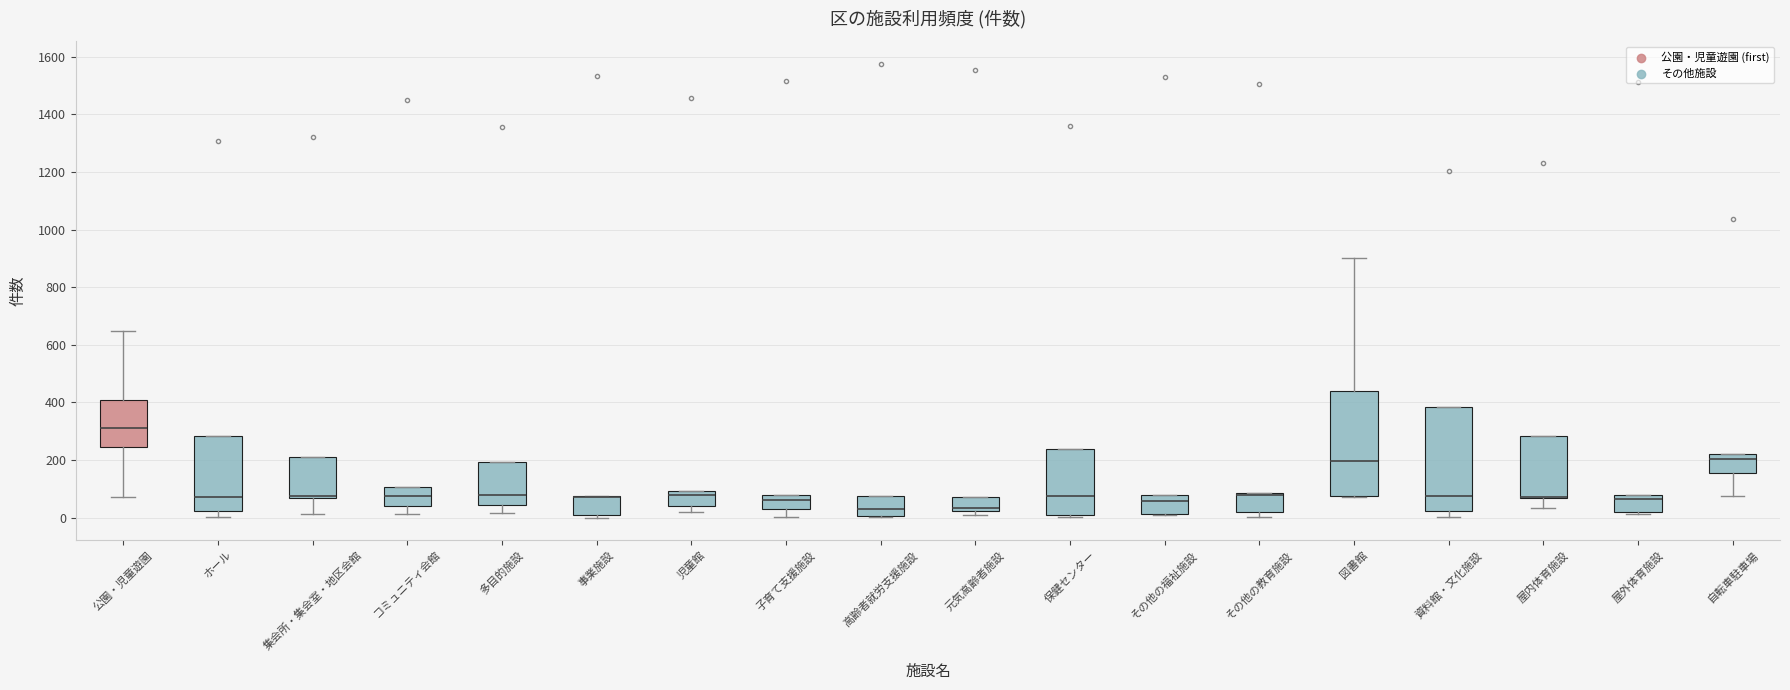

Reading left to right, transcribe this box plot: for each box, give where its median line is, the range the box spans, and where its two whiskers end, as read against the y-axis. The values are not printed on the chart, so give them approximately, as read against the axis.

公園・児童遊園: median 320, box 240 to 400, whiskers 80 to 640
ホール: median 80, box 20 to 280, whiskers 0 to 280
集会所・集会室・地区会館: median 80, box 60 to 220, whiskers 20 to 220
コミュニティ会館: median 80, box 40 to 100, whiskers 20 to 100
多目的施設: median 80, box 40 to 200, whiskers 20 to 200
事業施設: median 80 (drawn on the box's upper edge), box 0 to 80, whiskers 0 (just below the box's lower edge) to 80
児童館: median 80, box 40 to 100, whiskers 20 to 100
子育て支援施設: median 60, box 20 to 80, whiskers 0 to 80
高齢者就労支援施設: median 20, box 0 to 80, whiskers 0 to 80
元気高齢者施設: median 40, box 20 to 80, whiskers 0 to 80
保健センター: median 80, box 20 to 240, whiskers 0 to 240
その他の福祉施設: median 60, box 20 to 80, whiskers 0 to 80
その他の教育施設: median 80 (just below the box's upper edge), box 20 to 80, whiskers 0 to 80
図書館: median 200, box 80 to 440, whiskers 80 to 900
資料館・文化施設: median 80, box 20 to 380, whiskers 0 to 380
屋内体育施設: median 80 (drawn on the box's lower edge), box 60 to 280, whiskers 40 to 280
屋外体育施設: median 60, box 20 to 80, whiskers 20 to 80
自転車駐車場: median 200, box 160 to 220, whiskers 80 to 220